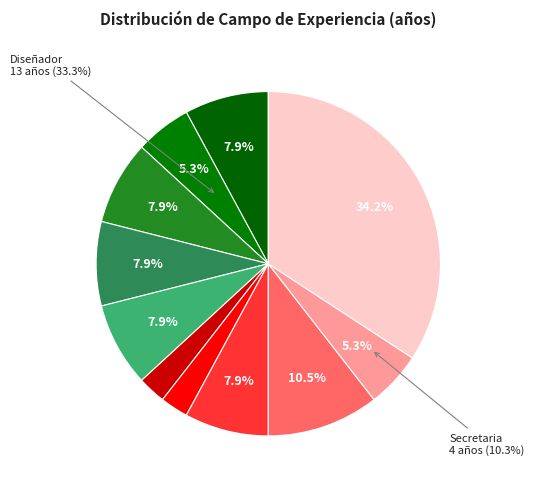

How many slices are in this pie chart?

11